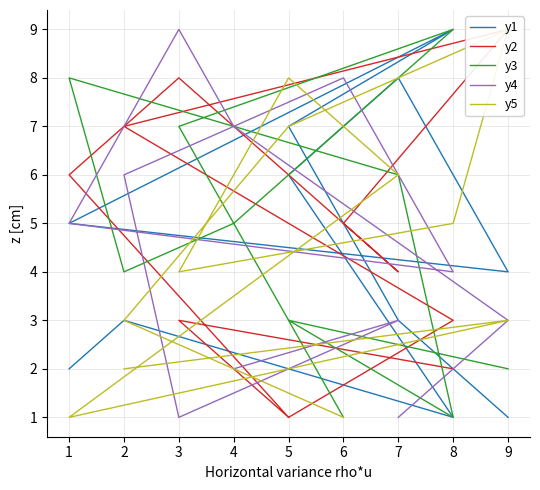

Which series has the largest total across all categories?

y1